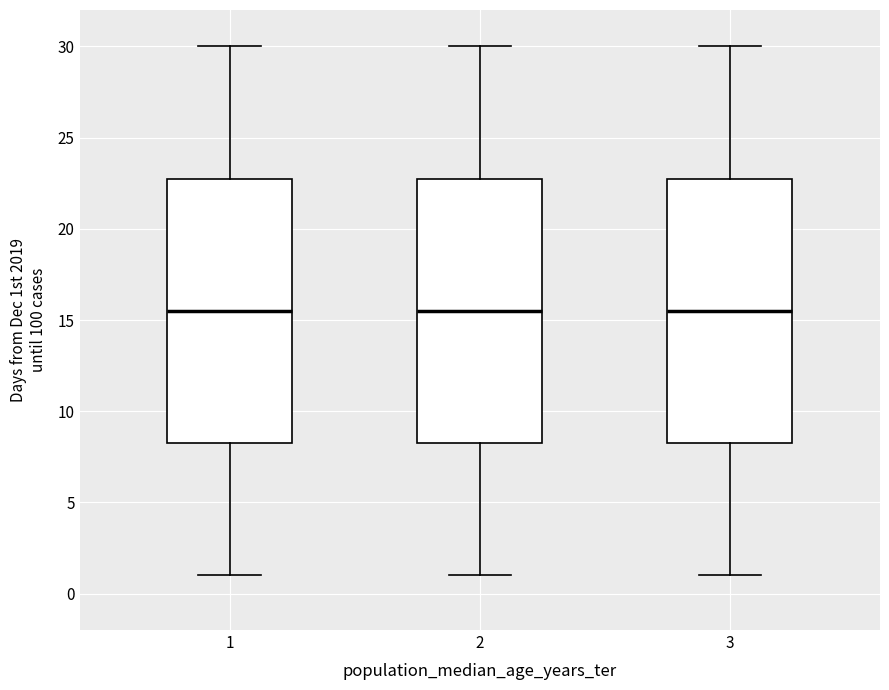

Where does the lower whisker of the box at x = 1 end on the y-axis? The values are not printed on the chart, so give them approximately, as read against the axis.

1.0